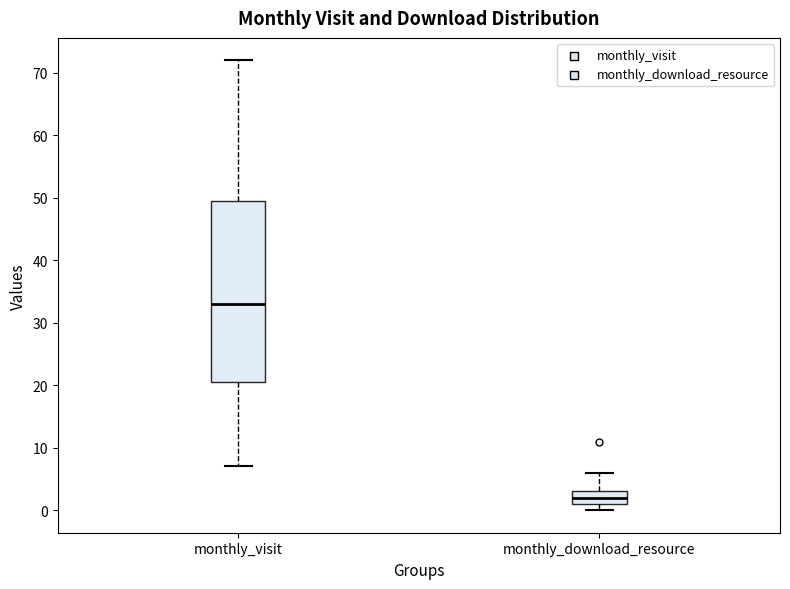

Where does the upper whisker of the box for monthly_download_resource end on the y-axis? The values are not printed on the chart, so give them approximately, as read against the axis.

6